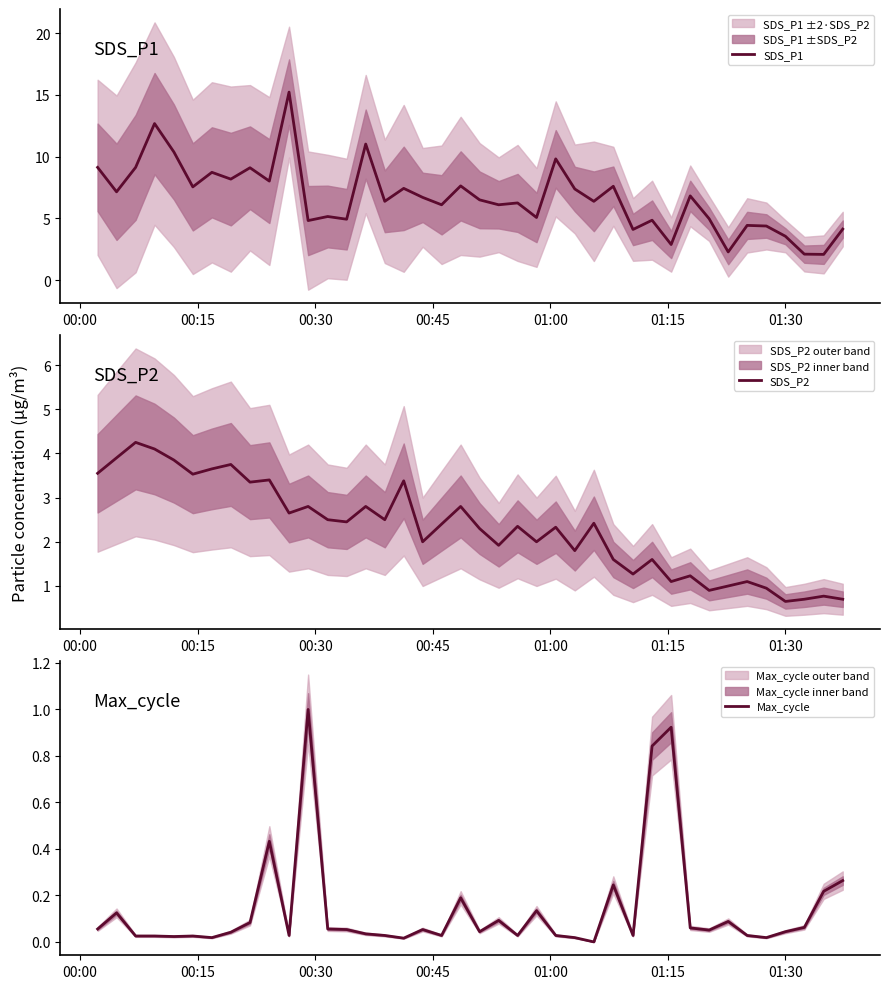

What is the lowest value of the SDS_P1 series?

2.1